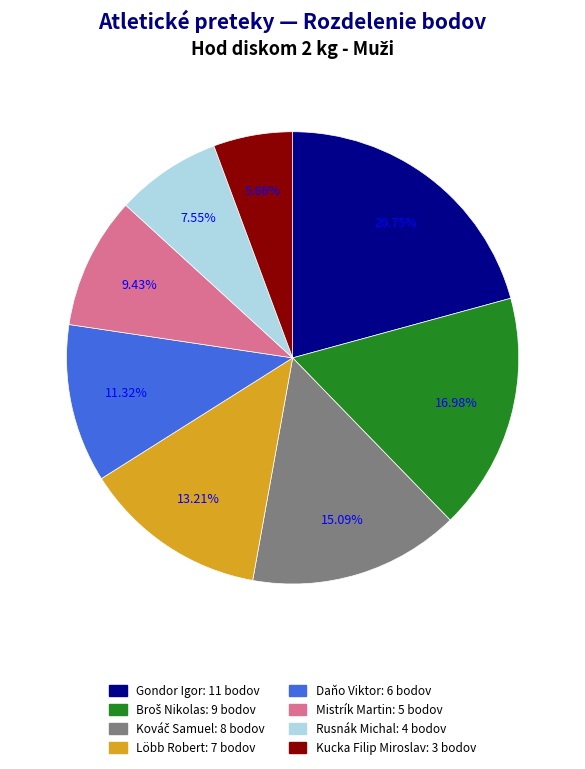

Is it true that Kucka Filip Miroslav is 21% of the pie?

False